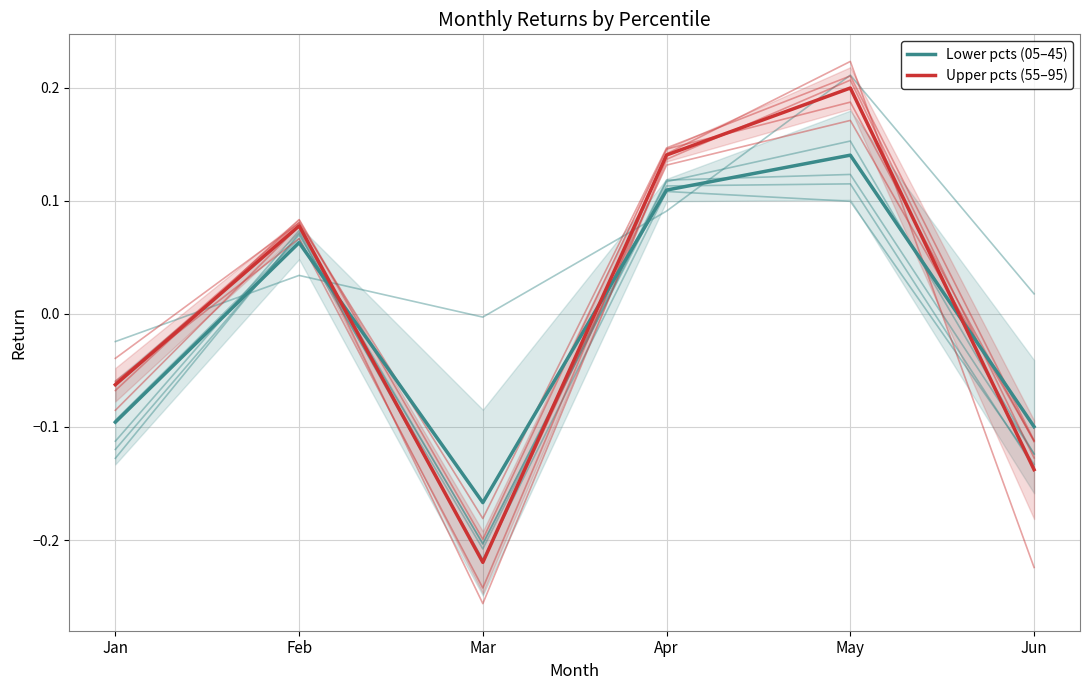

True or false: Upper pcts (55–95) has a value of -0.1 at Jun.

True